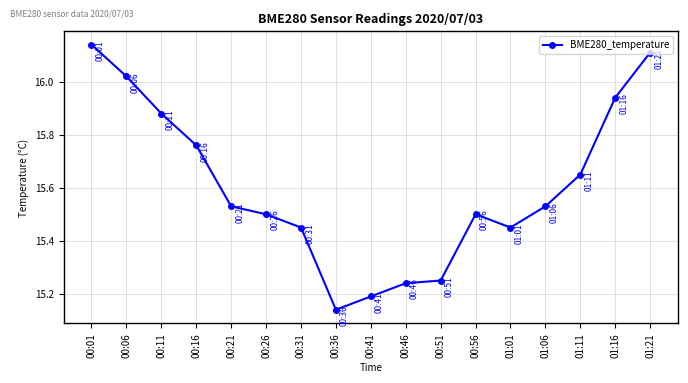

At which category does the chart reach its peak across all series?

00:01